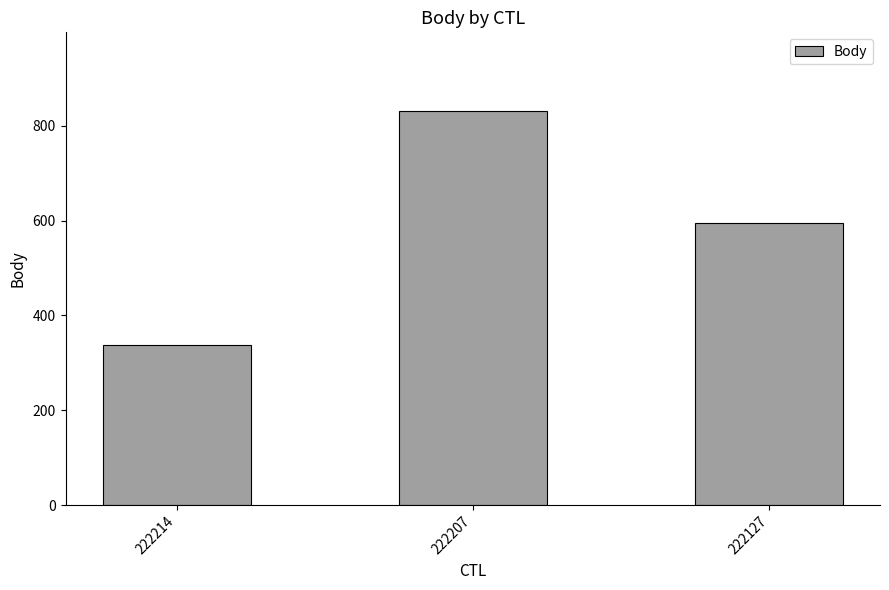

What is the maximum value shown in the chart?

831